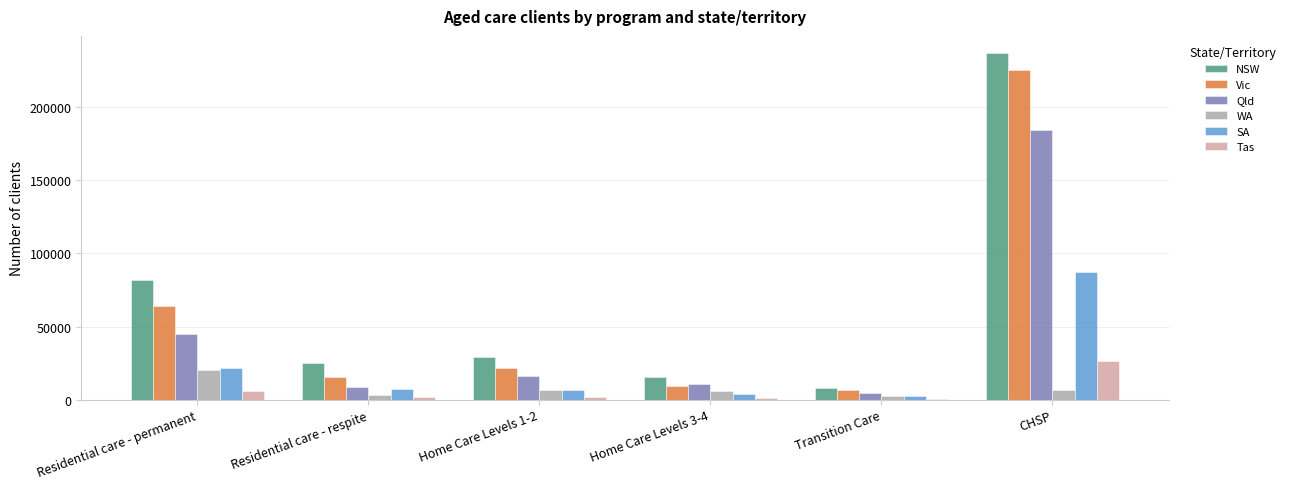

Count the number of data series in this chart.

6